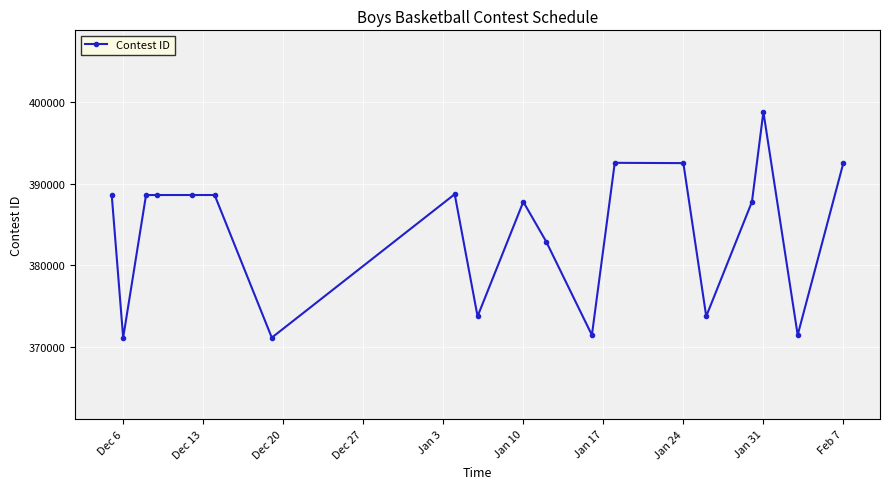

True or false: there are more than 2 points higher than both neighbors.

True